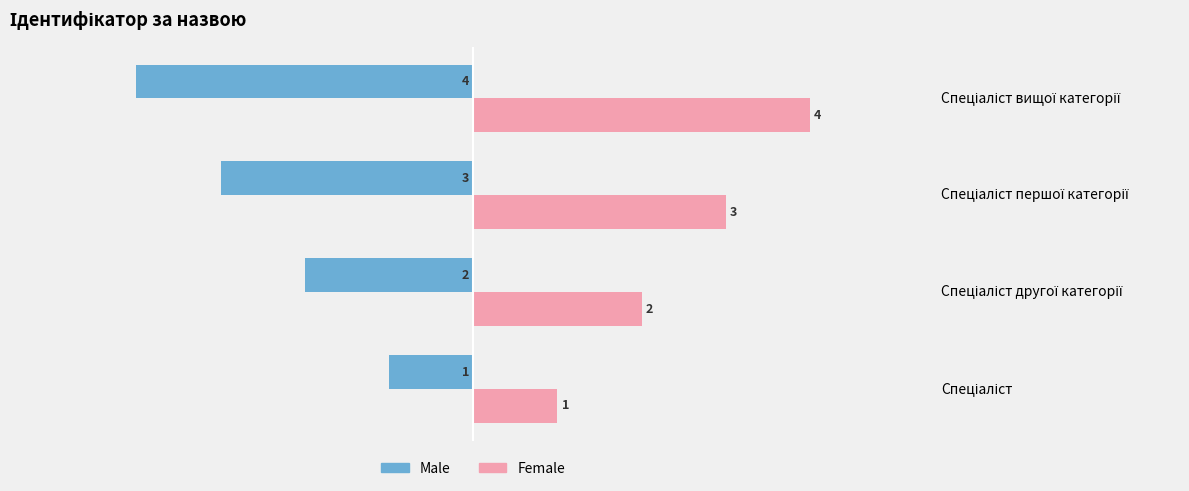

What are all the series names shown in the legend?

Male, Female